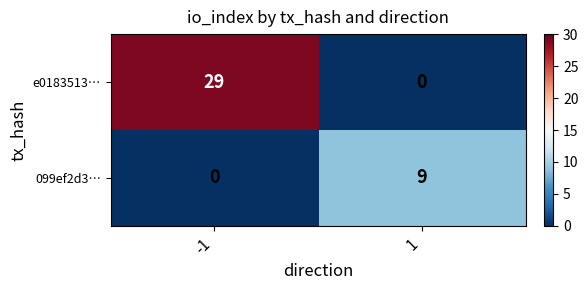

Which series has the largest total across all categories?

e0183513…